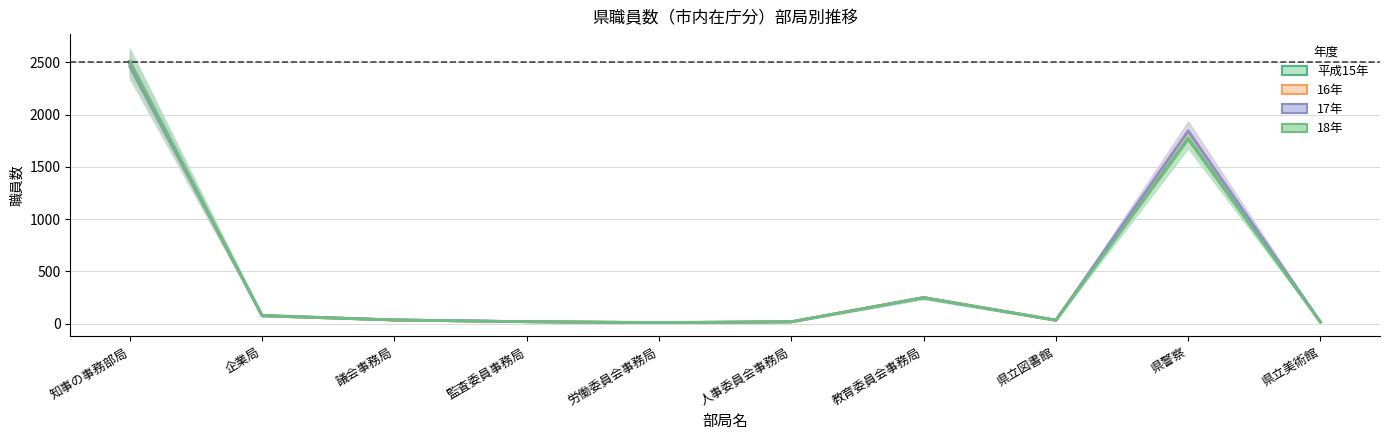

True or false: 17年 has more than 2 points higher than both neighbors.

False